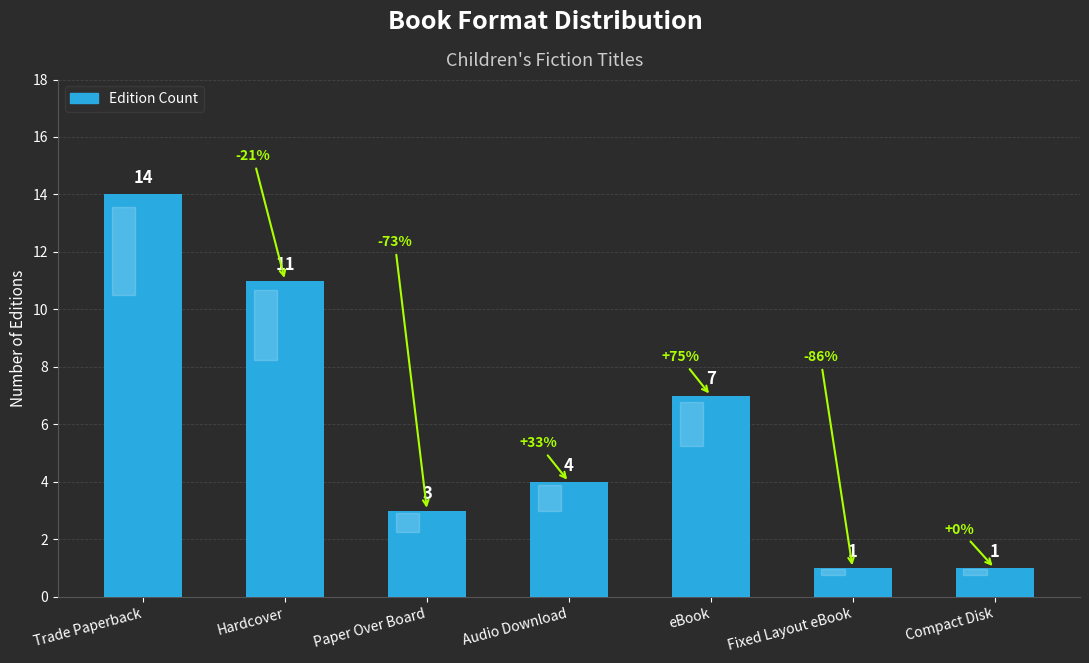

Are the bars horizontal?

No